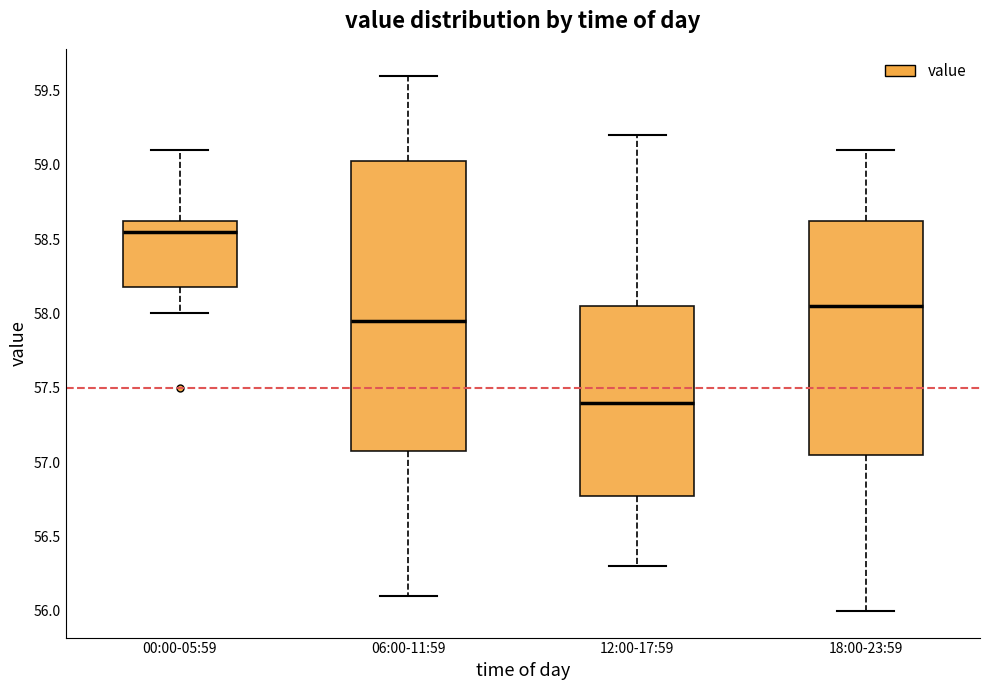

Reading left to right, transcribe this box plot: for each box, give where its median line is, the range the box spans, and where its two whiskers end, as read against the y-axis. The values are not printed on the chart, so give them approximately, as read against the axis.

00:00-05:59: median 58.55, box 58.20 to 58.65, whiskers 58.00 to 59.10
06:00-11:59: median 57.95, box 57.10 to 59.05, whiskers 56.10 to 59.60
12:00-17:59: median 57.40, box 56.80 to 58.05, whiskers 56.30 to 59.20
18:00-23:59: median 58.05, box 57.05 to 58.65, whiskers 56.00 to 59.10